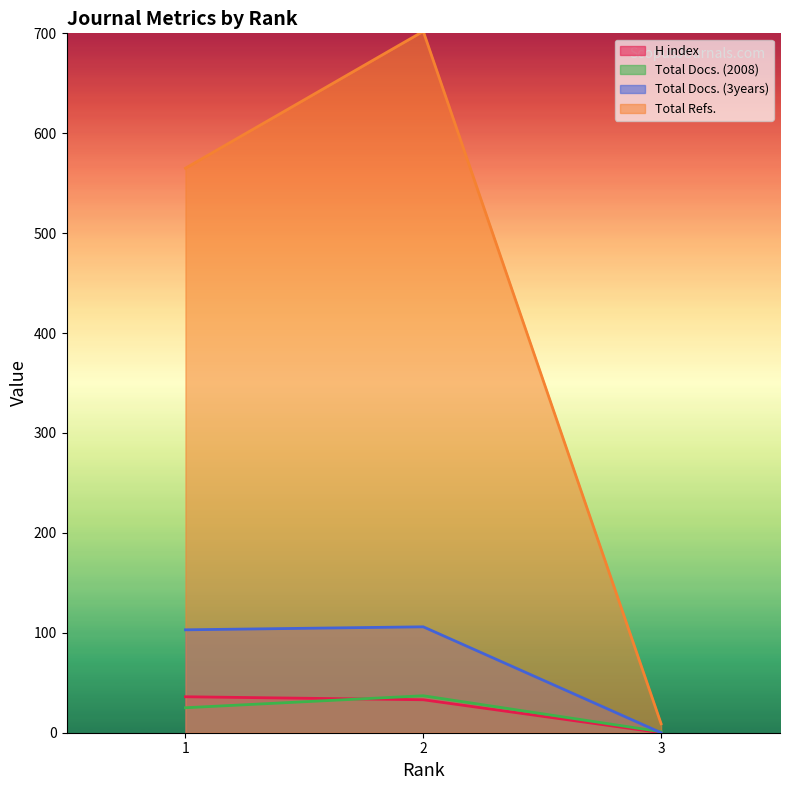

Which series has the largest total across all categories?

Total Refs.